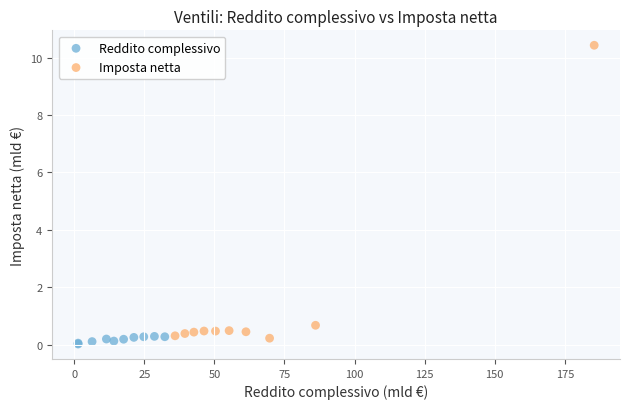

What are all the series names shown in the legend?

Reddito complessivo, Imposta netta